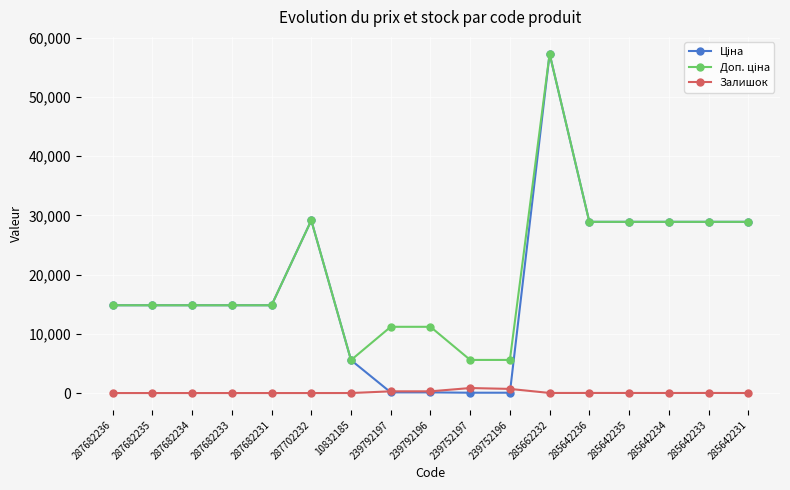

What position from the left is 285642233?

16